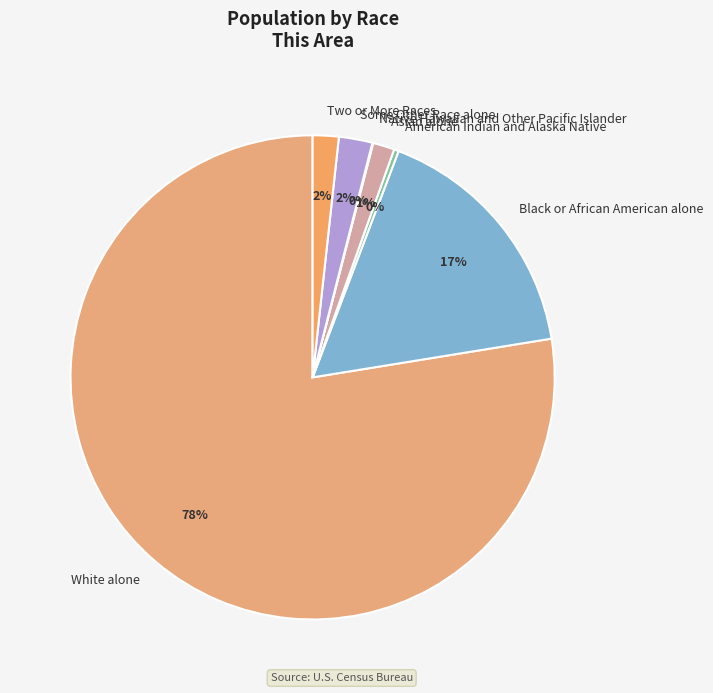

The Black or African American alone slice represents 28% of the pie. True or false?

False